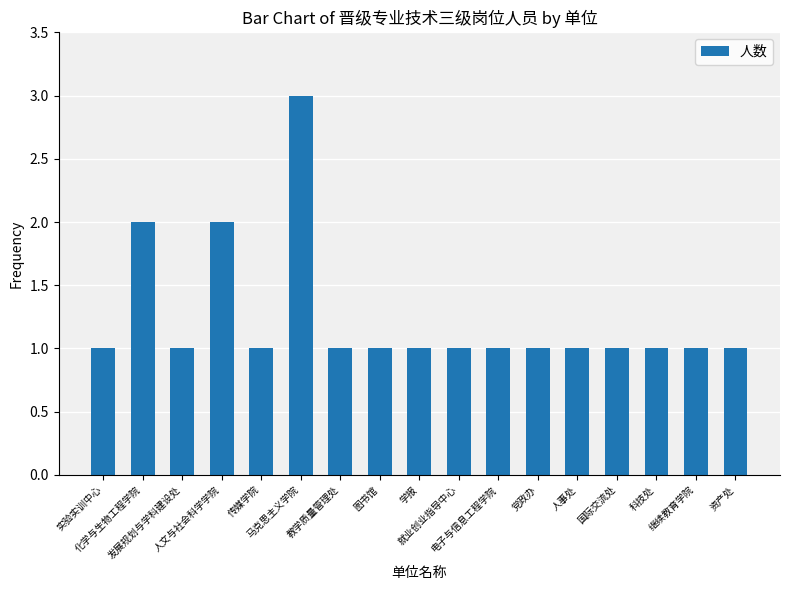

What is the ratio of the value at 党政办 to the value at 马克思主义学院?

0.3